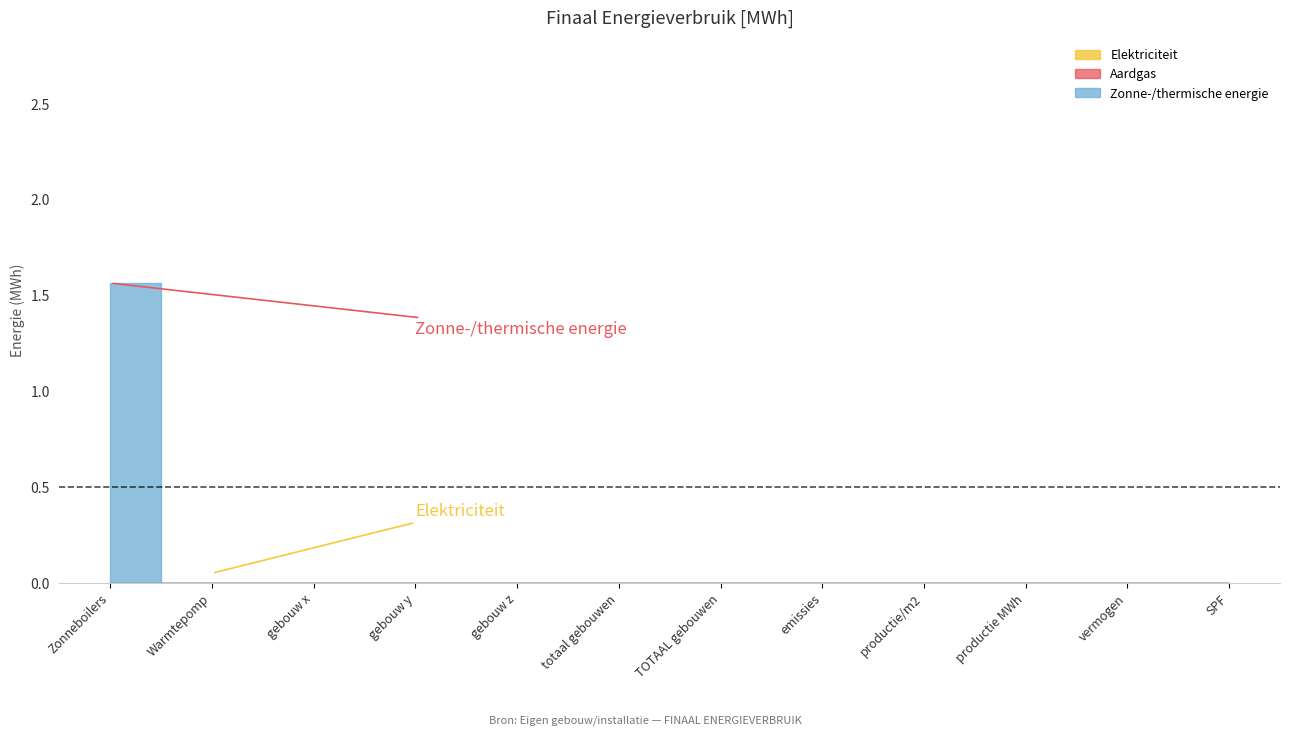

Is this an area chart (filled region under the line)?

No